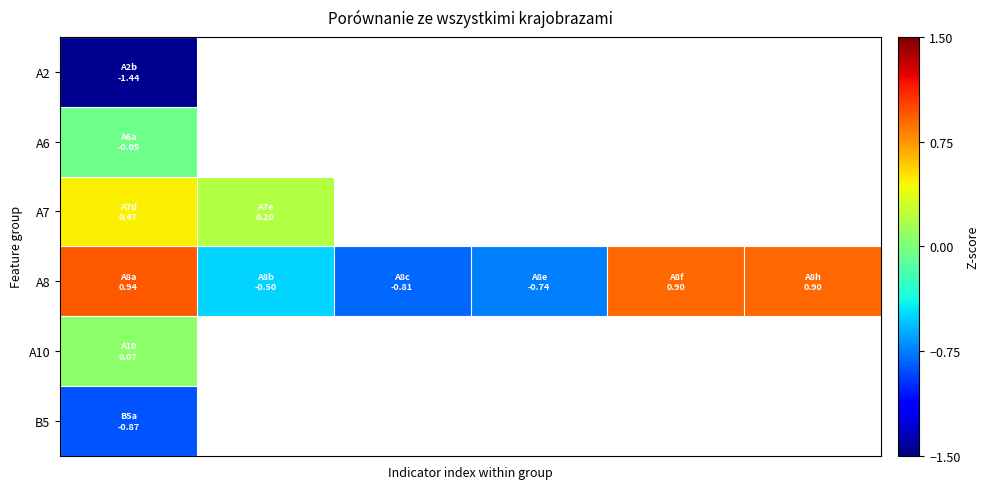

Which series has the largest total across all categories?

A8